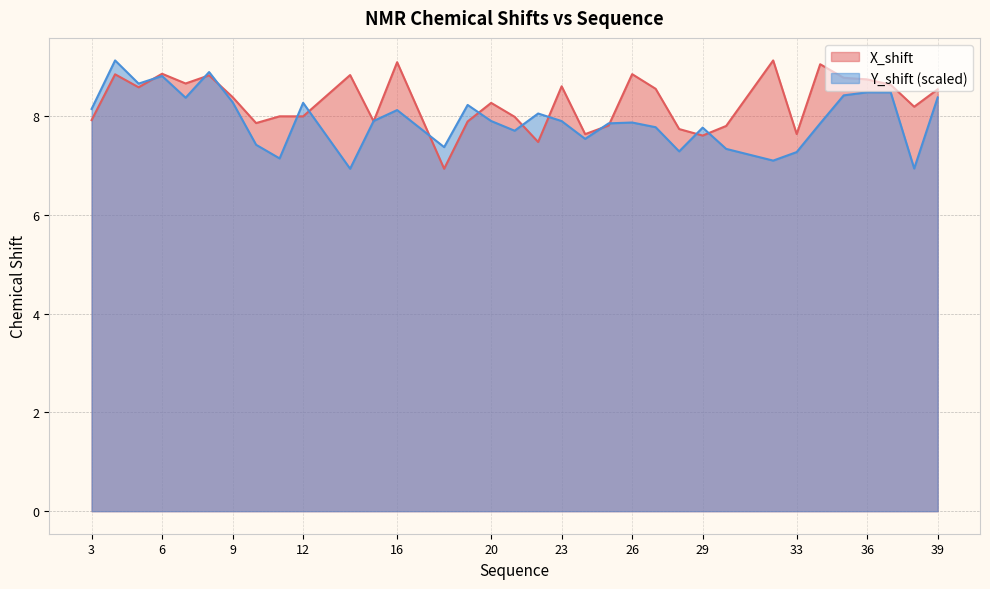

The value of X_shift at 25 is 2.5. True or false?

False